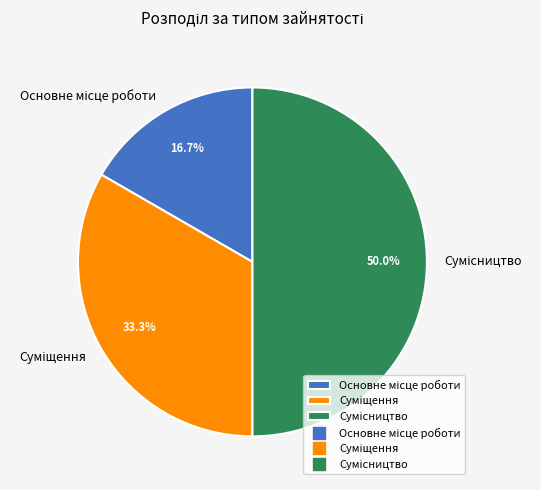

Combined, do Суміщення and Сумісництво account for over 50%?

Yes